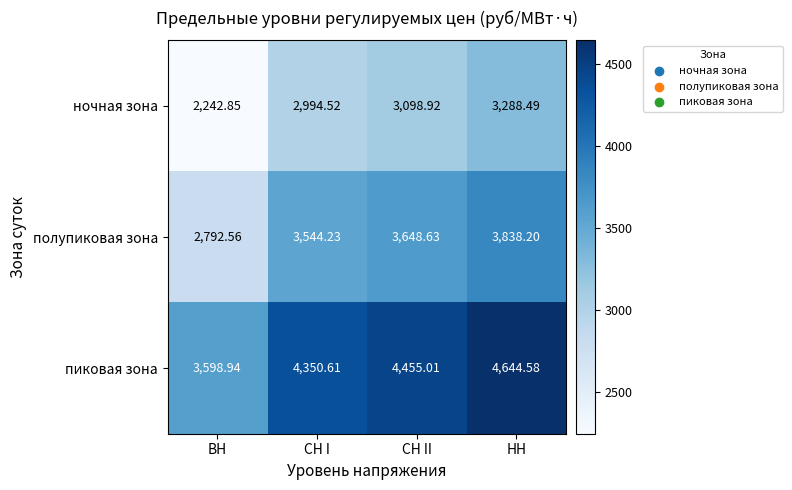

At which label is пиковая зона closest to 4121?

СН I